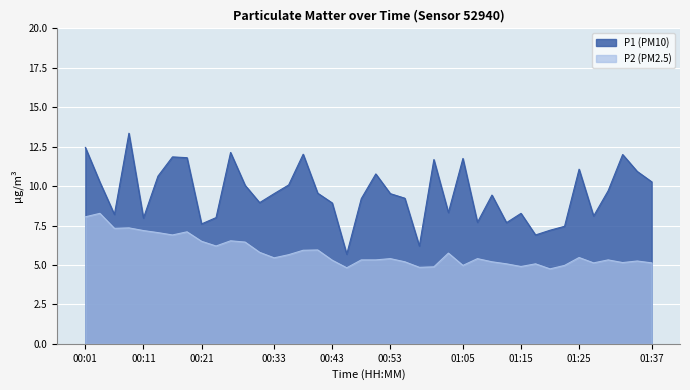

What is the difference between the second highest and second lowest values in the P1 series?

6.2